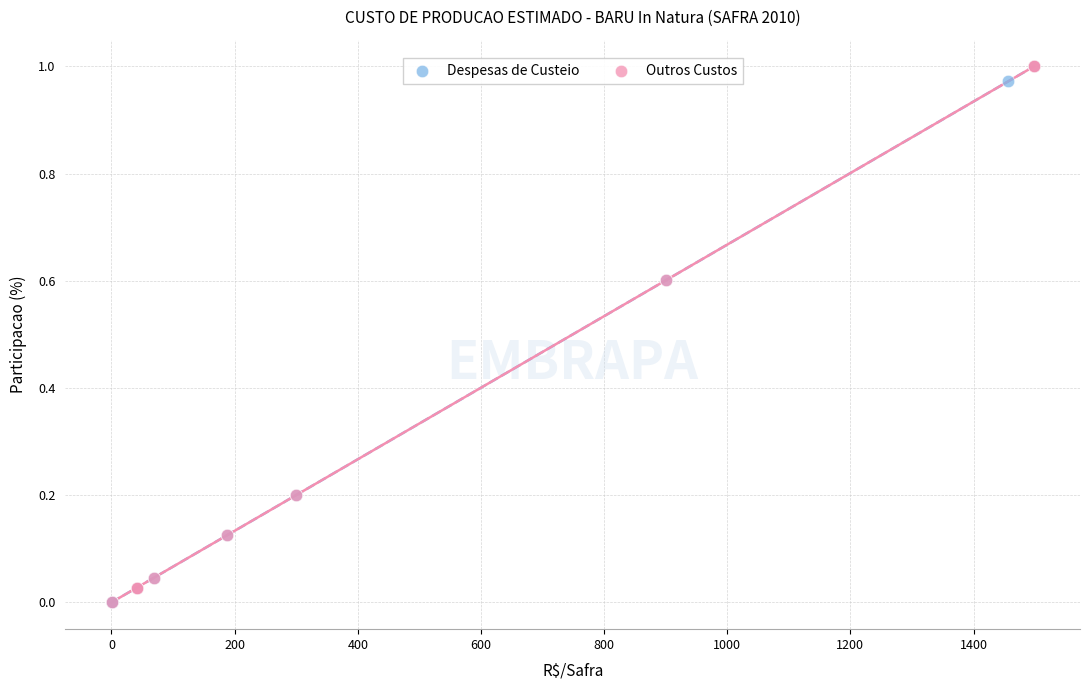

What are all the series names shown in the legend?

Despesas de Custeio, Outros Custos